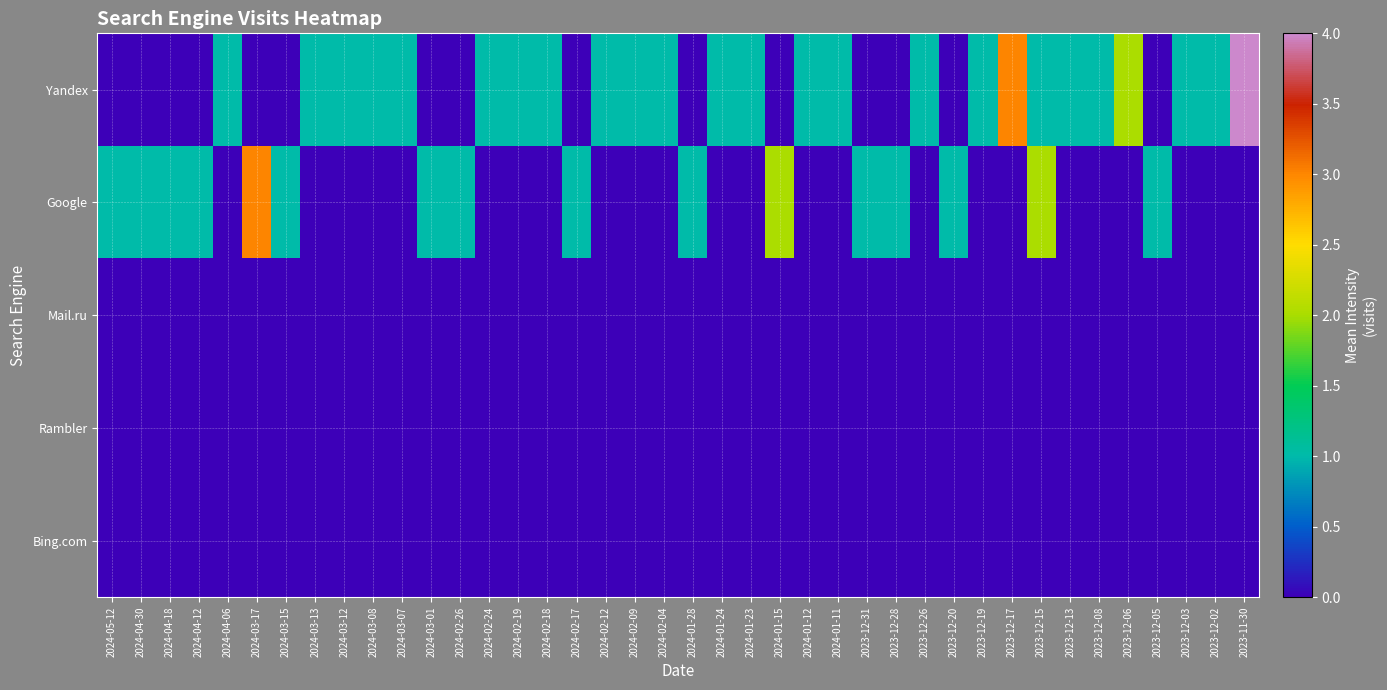

Reading left to right, what are all the values shown in this chart?

Yandex: 2024-05-12=0	2024-04-30=0	2024-04-18=0	2024-04-12=0	2024-04-06=1	2024-03-17=0	2024-03-15=0	2024-03-13=1	2024-03-12=1	2024-03-08=1	2024-03-07=1	2024-03-01=0	2024-02-26=0	2024-02-24=1	2024-02-19=1	2024-02-18=1	2024-02-17=0	2024-02-12=1	2024-02-09=1	2024-02-04=1	2024-01-28=0	2024-01-24=1	2024-01-23=1	2024-01-15=0	2024-01-12=1	2024-01-11=1	2023-12-31=0	2023-12-28=0	2023-12-26=1	2023-12-20=0	2023-12-19=1	2023-12-17=3	2023-12-15=1	2023-12-13=1	2023-12-08=1	2023-12-06=2	2023-12-05=0	2023-12-03=1	2023-12-02=1	2023-11-30=4
Google: 2024-05-12=1	2024-04-30=1	2024-04-18=1	2024-04-12=1	2024-04-06=0	2024-03-17=3	2024-03-15=1	2024-03-13=0	2024-03-12=0	2024-03-08=0	2024-03-07=0	2024-03-01=1	2024-02-26=1	2024-02-24=0	2024-02-19=0	2024-02-18=0	2024-02-17=1	2024-02-12=0	2024-02-09=0	2024-02-04=0	2024-01-28=1	2024-01-24=0	2024-01-23=0	2024-01-15=2	2024-01-12=0	2024-01-11=0	2023-12-31=1	2023-12-28=1	2023-12-26=0	2023-12-20=1	2023-12-19=0	2023-12-17=0	2023-12-15=2	2023-12-13=0	2023-12-08=0	2023-12-06=0	2023-12-05=1	2023-12-03=0	2023-12-02=0	2023-11-30=0
Mail.ru: 2024-05-12=0	2024-04-30=0	2024-04-18=0	2024-04-12=0	2024-04-06=0	2024-03-17=0	2024-03-15=0	2024-03-13=0	2024-03-12=0	2024-03-08=0	2024-03-07=0	2024-03-01=0	2024-02-26=0	2024-02-24=0	2024-02-19=0	2024-02-18=0	2024-02-17=0	2024-02-12=0	2024-02-09=0	2024-02-04=0	2024-01-28=0	2024-01-24=0	2024-01-23=0	2024-01-15=0	2024-01-12=0	2024-01-11=0	2023-12-31=0	2023-12-28=0	2023-12-26=0	2023-12-20=0	2023-12-19=0	2023-12-17=0	2023-12-15=0	2023-12-13=0	2023-12-08=0	2023-12-06=0	2023-12-05=0	2023-12-03=0	2023-12-02=0	2023-11-30=0
Rambler: 2024-05-12=0	2024-04-30=0	2024-04-18=0	2024-04-12=0	2024-04-06=0	2024-03-17=0	2024-03-15=0	2024-03-13=0	2024-03-12=0	2024-03-08=0	2024-03-07=0	2024-03-01=0	2024-02-26=0	2024-02-24=0	2024-02-19=0	2024-02-18=0	2024-02-17=0	2024-02-12=0	2024-02-09=0	2024-02-04=0	2024-01-28=0	2024-01-24=0	2024-01-23=0	2024-01-15=0	2024-01-12=0	2024-01-11=0	2023-12-31=0	2023-12-28=0	2023-12-26=0	2023-12-20=0	2023-12-19=0	2023-12-17=0	2023-12-15=0	2023-12-13=0	2023-12-08=0	2023-12-06=0	2023-12-05=0	2023-12-03=0	2023-12-02=0	2023-11-30=0
Bing.com: 2024-05-12=0	2024-04-30=0	2024-04-18=0	2024-04-12=0	2024-04-06=0	2024-03-17=0	2024-03-15=0	2024-03-13=0	2024-03-12=0	2024-03-08=0	2024-03-07=0	2024-03-01=0	2024-02-26=0	2024-02-24=0	2024-02-19=0	2024-02-18=0	2024-02-17=0	2024-02-12=0	2024-02-09=0	2024-02-04=0	2024-01-28=0	2024-01-24=0	2024-01-23=0	2024-01-15=0	2024-01-12=0	2024-01-11=0	2023-12-31=0	2023-12-28=0	2023-12-26=0	2023-12-20=0	2023-12-19=0	2023-12-17=0	2023-12-15=0	2023-12-13=0	2023-12-08=0	2023-12-06=0	2023-12-05=0	2023-12-03=0	2023-12-02=0	2023-11-30=0